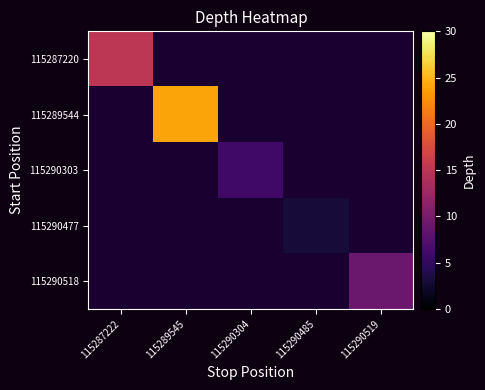

Is the value of 115287220 at 115290485 greater than the value of 115290303 at 115289545?

No